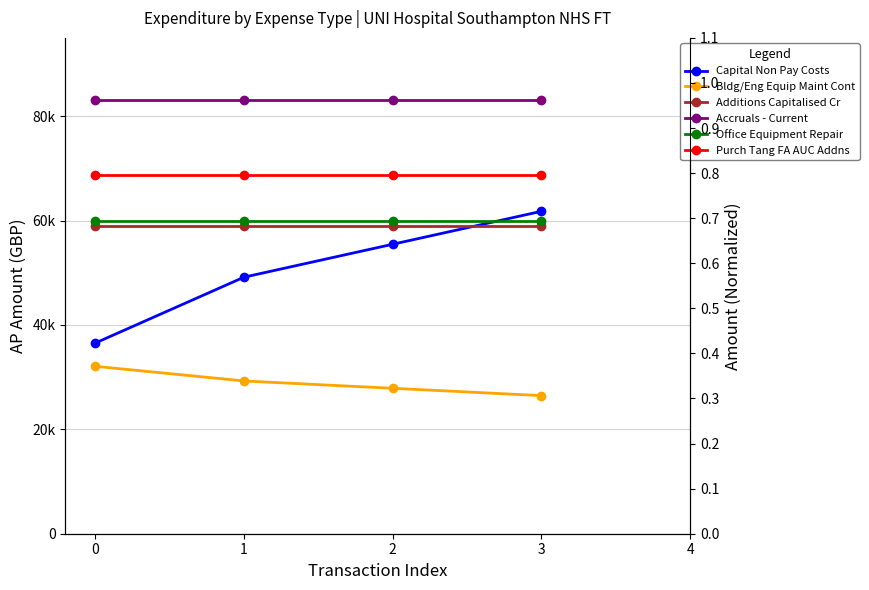

Is this an area chart (filled region under the line)?

No